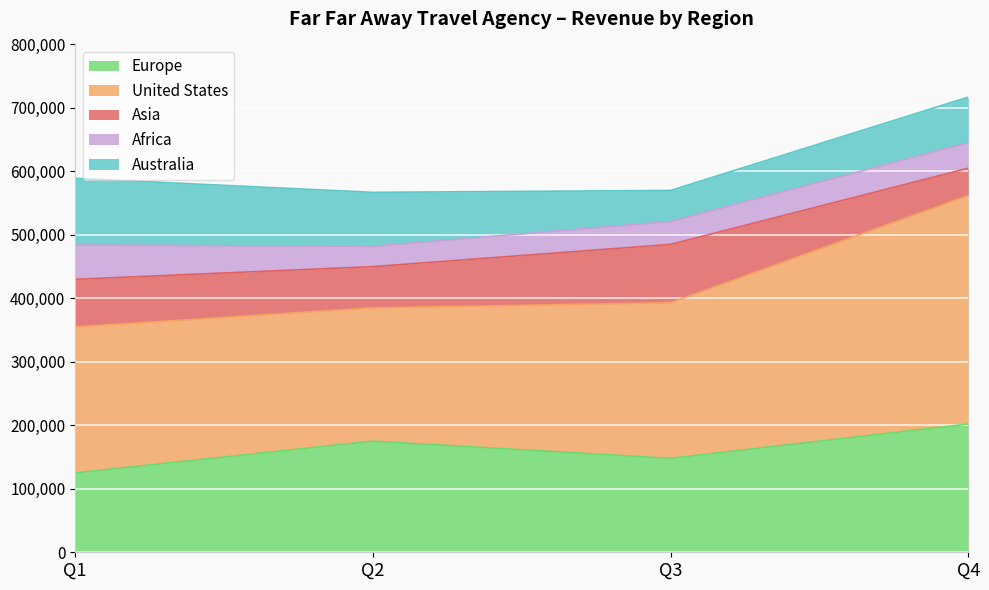

Which series has the widest spread of values?

United States